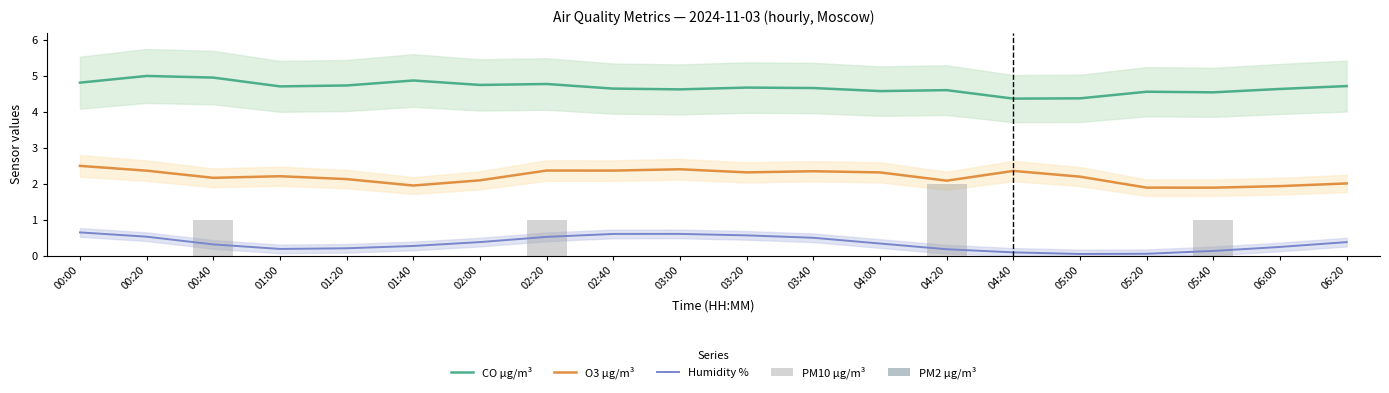

At how many categories does at least one series exceed 3?

20